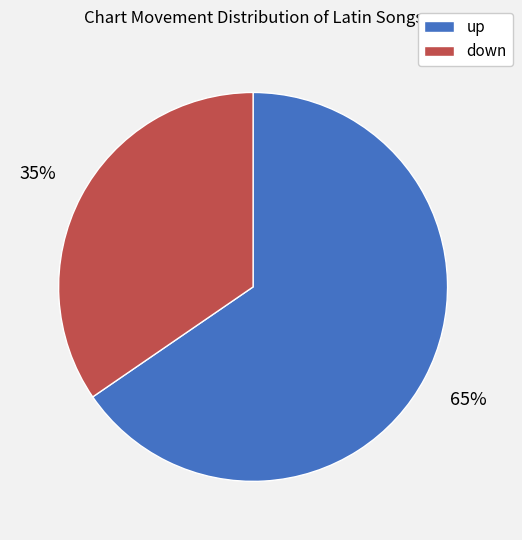

To the nearest percent, what is the average slice percentage?

50%